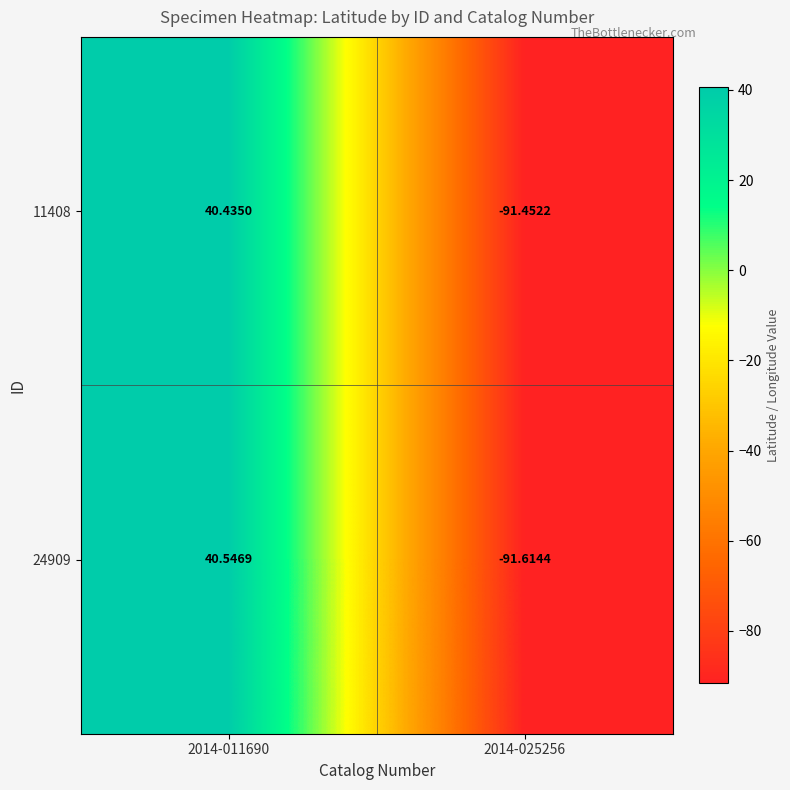

Is the value of 11408 at 2014-011690 greater than the value of 24909 at 2014-011690?

No